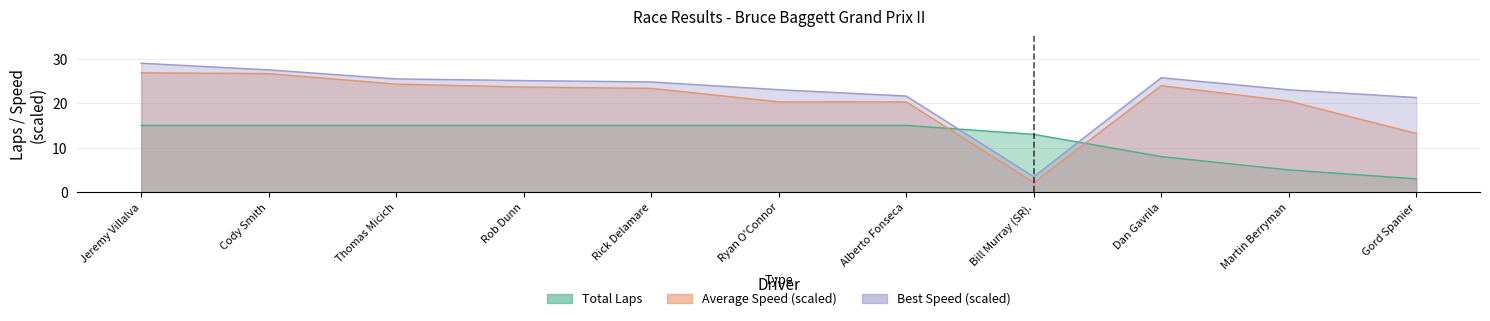

The Best Lap time series shows 12.7 at Alberto Fonseca. True or false?

False